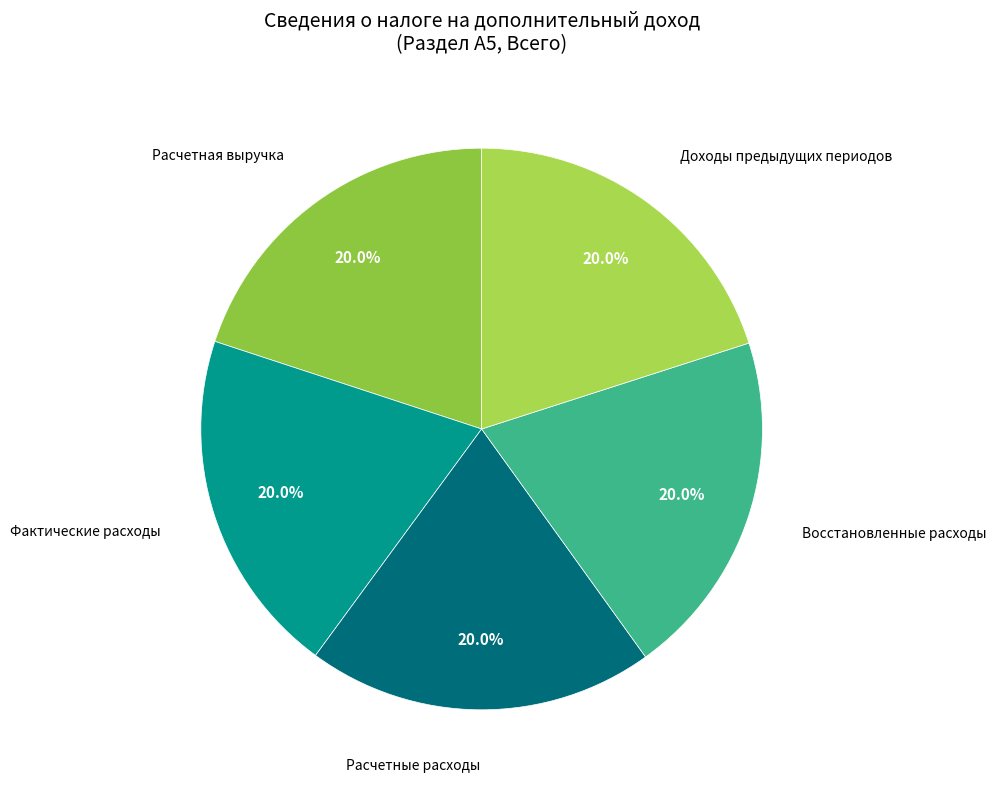

What is the ratio of the value at Доходы предыдущих периодов to the value at Расчетные расходы?

1.0